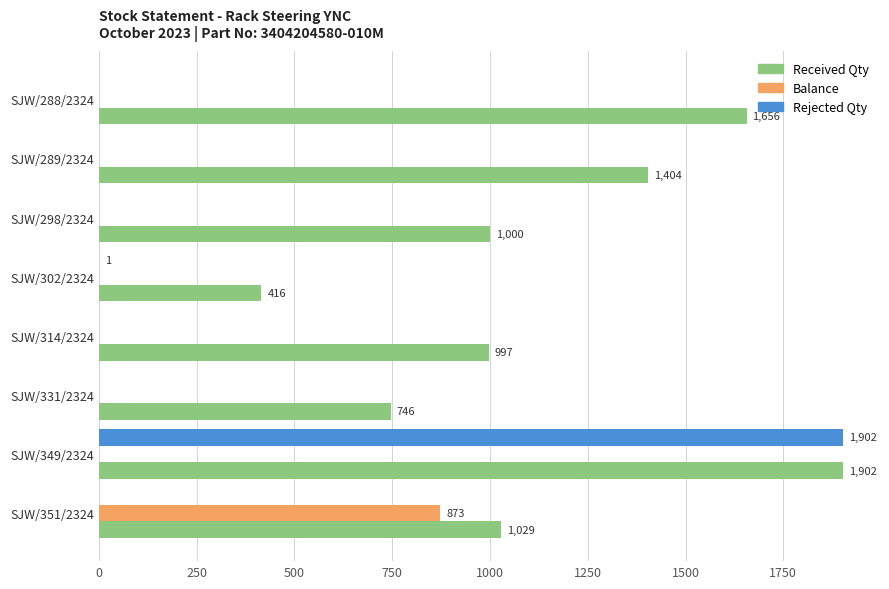

True or false: Rejected Qty has a value of 0 at SJW/298/2324.

True